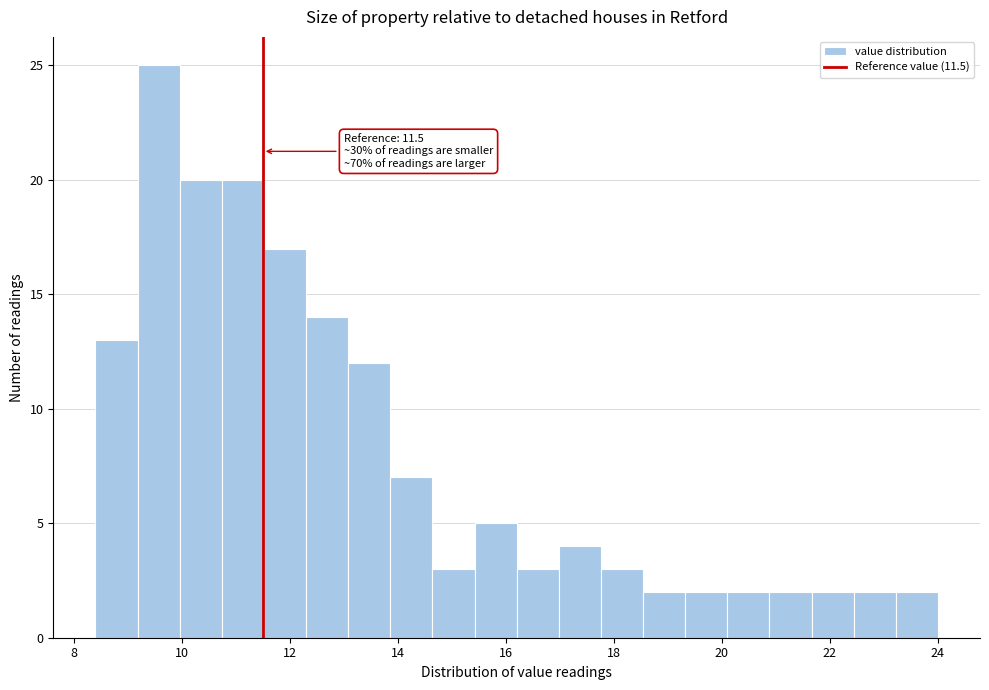

Around what value on the x-axis is the tallest bar? Give the approximate position of its centre, as read against the axis.

9.6